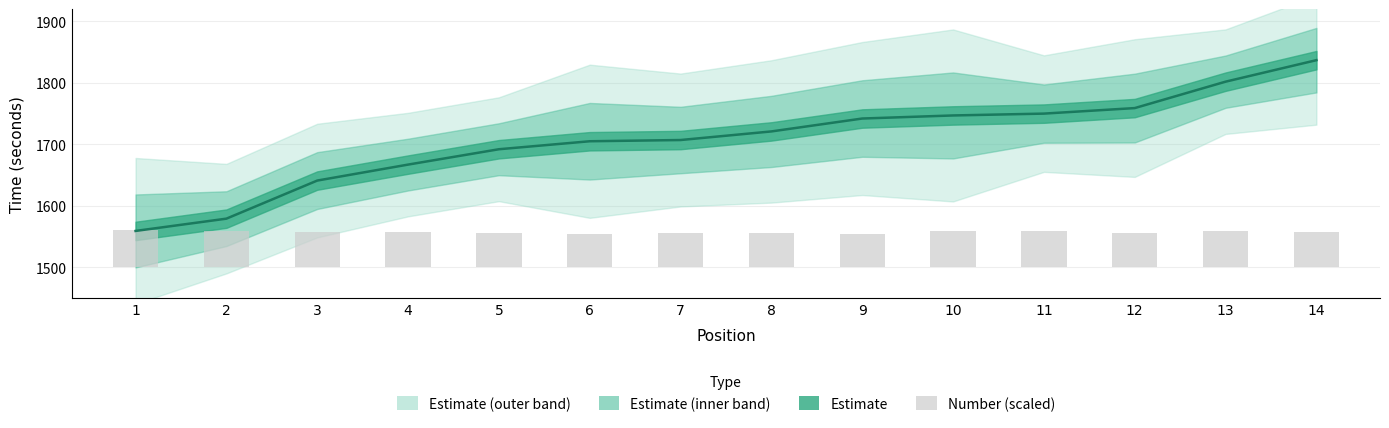

What is the change in value from 6 to 10?

+3.9